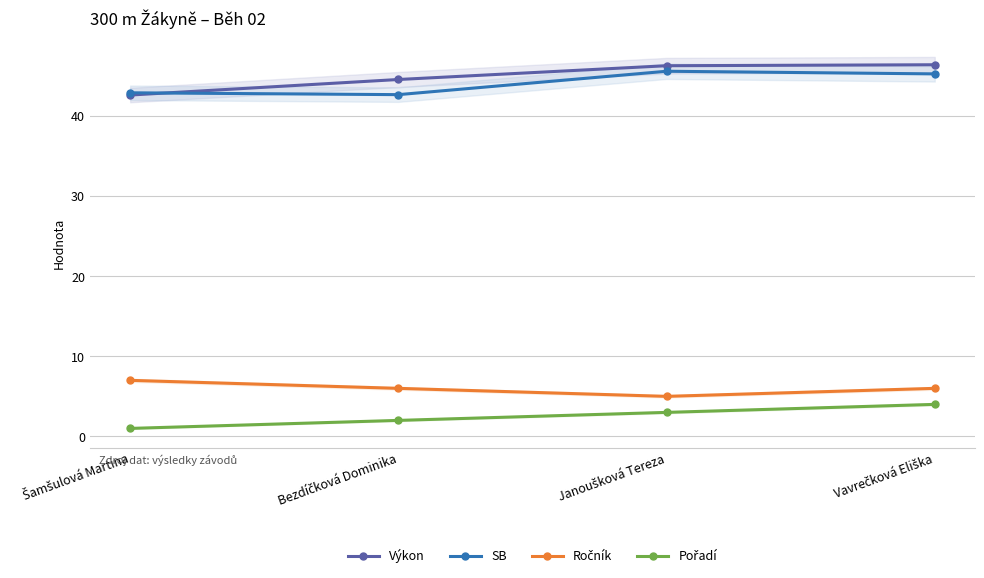

What is the label of the 3rd point from the left?

Janoušková Tereza